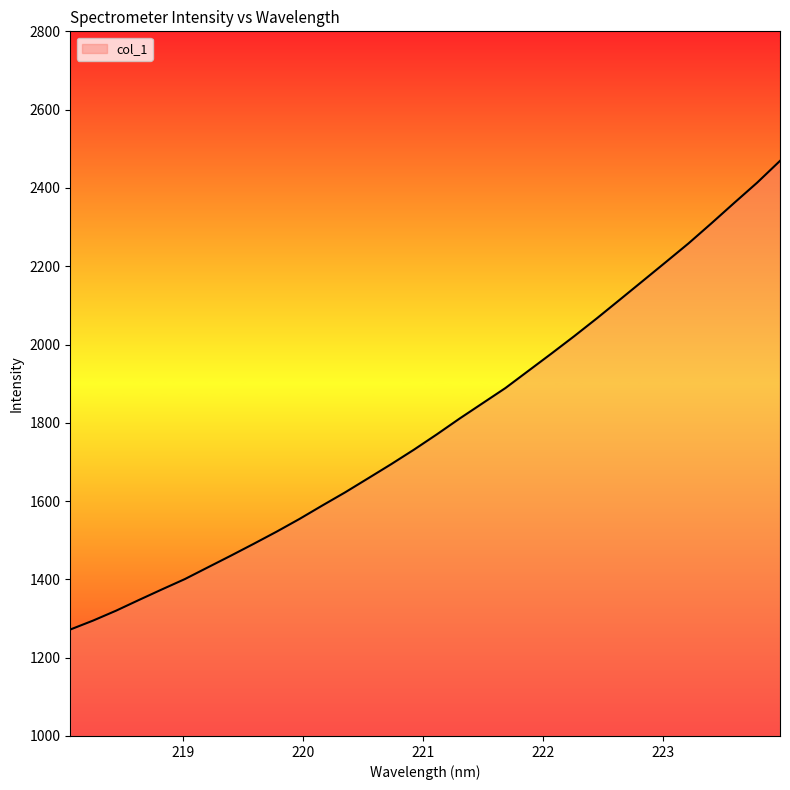

What is the smallest value displayed?

1271.9